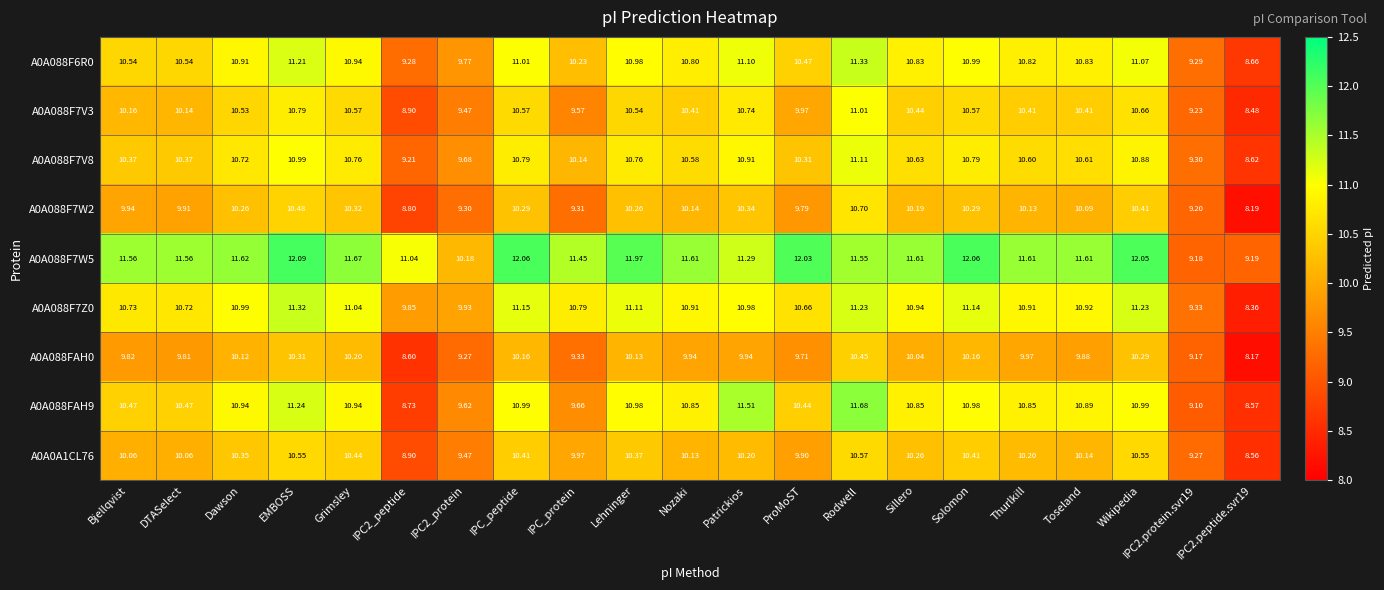

How many values in the A0A088F7W2 series are below 10?

8